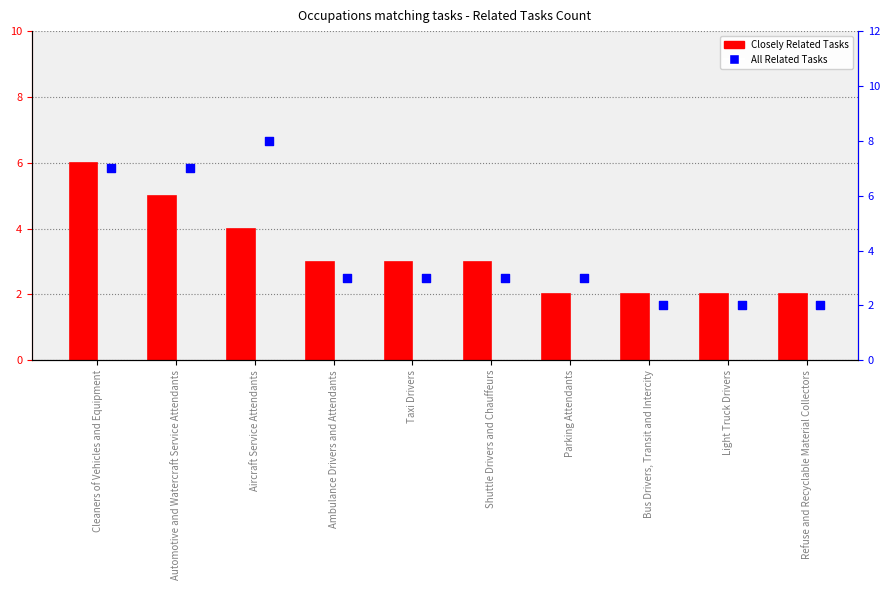

Which series has the largest Y range (max minus min)?

All Related Tasks